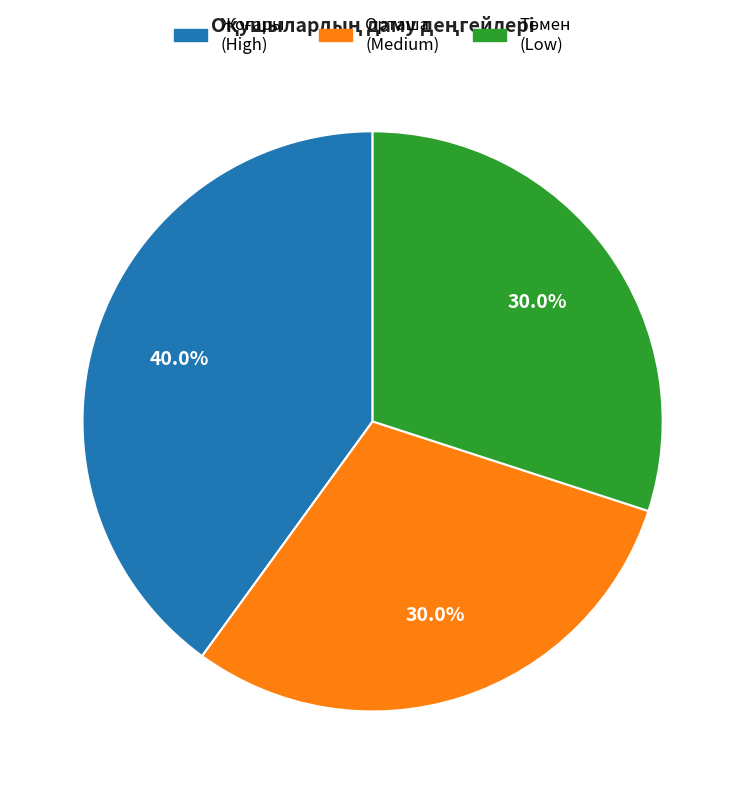

Is there any slice that represents more than half of the pie?

No